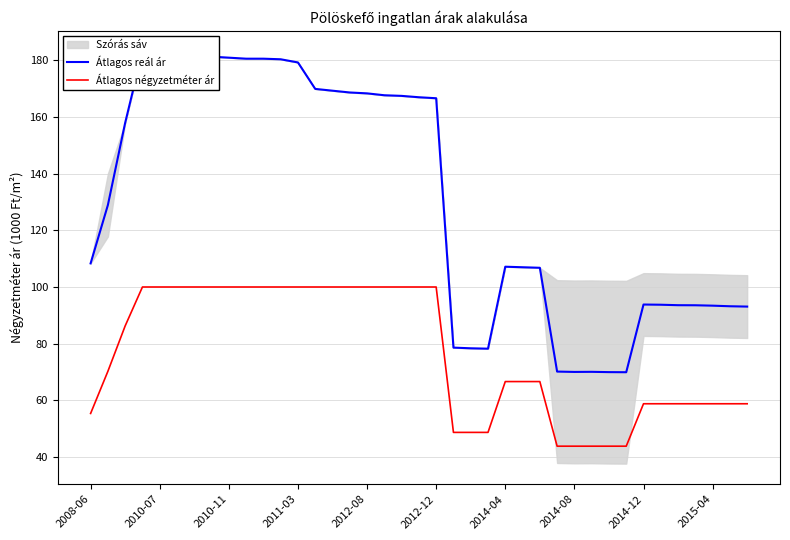

The value of Átlagos négyzetméter ár at 2012-08 is 100.0. True or false?

True